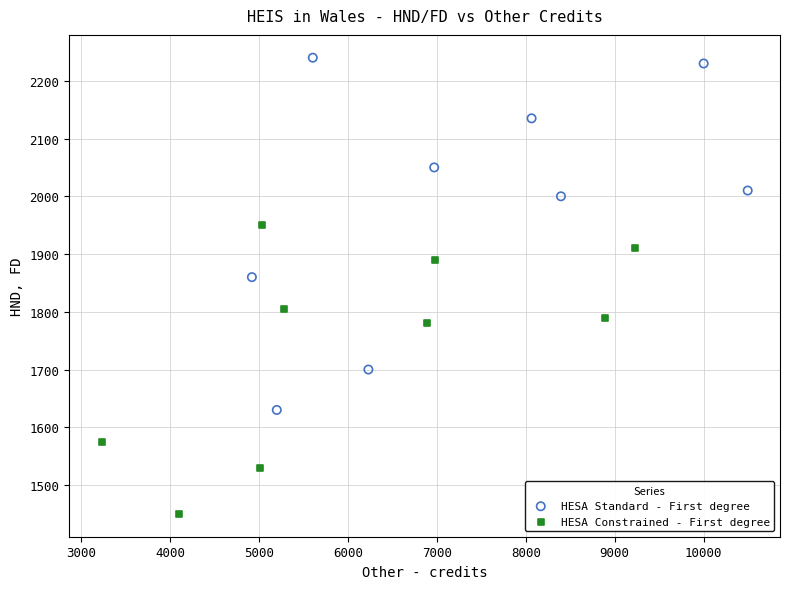

Which series contains the highest Y value?

HESA Standard - First degree